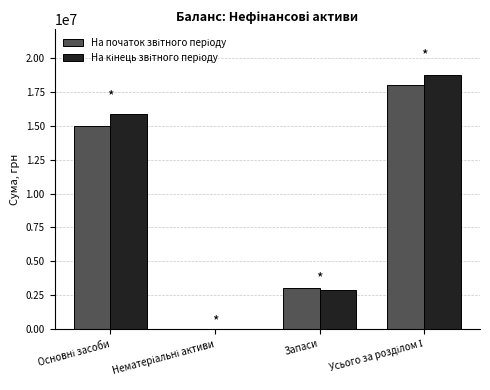

What is the maximum value shown in the chart?

18755361